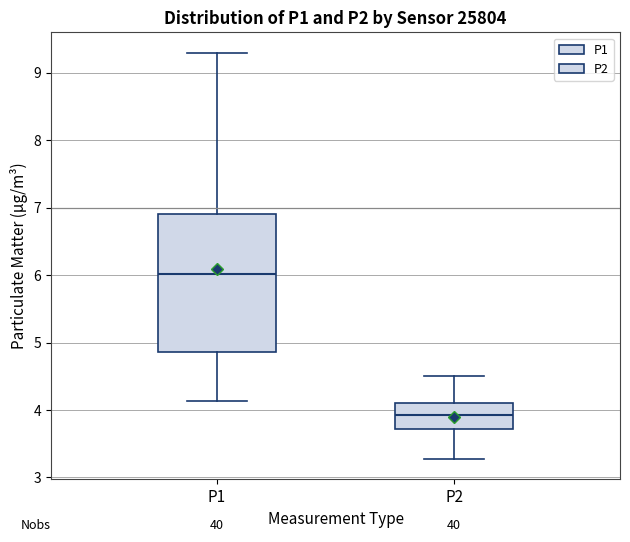

Comparing the boxes themselves (not the whiskers), which one is the tallest?

P1